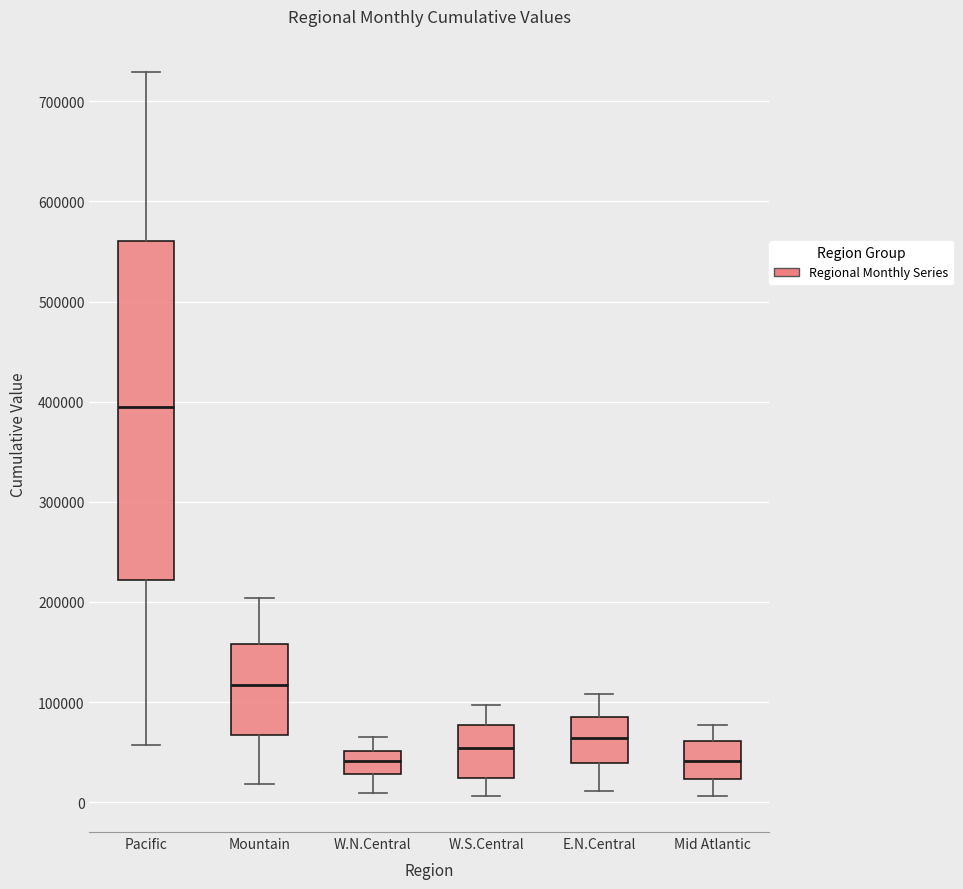

Reading left to right, transcribe this box plot: for each box, give where its median line is, the range the box spans, and where its two whiskers end, as read against the y-axis. The values are not printed on the chart, so give them approximately, as read against the axis.

Pacific: median 390000, box 220000 to 560000, whiskers 60000 to 730000
Mountain: median 120000, box 70000 to 160000, whiskers 20000 to 200000
W.N.Central: median 40000, box 30000 to 50000, whiskers 10000 to 70000
W.S.Central: median 50000, box 20000 to 80000, whiskers 10000 to 100000
E.N.Central: median 60000, box 40000 to 80000, whiskers 10000 to 110000
Mid Atlantic: median 40000, box 20000 to 60000, whiskers 10000 to 80000